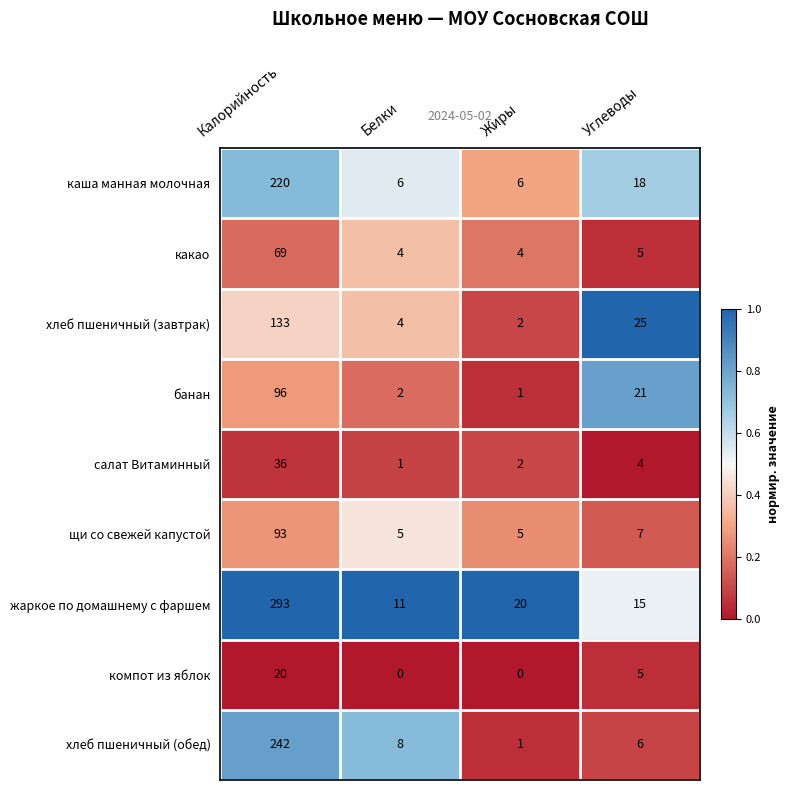

What is the average value of the компот из яблок series?

6